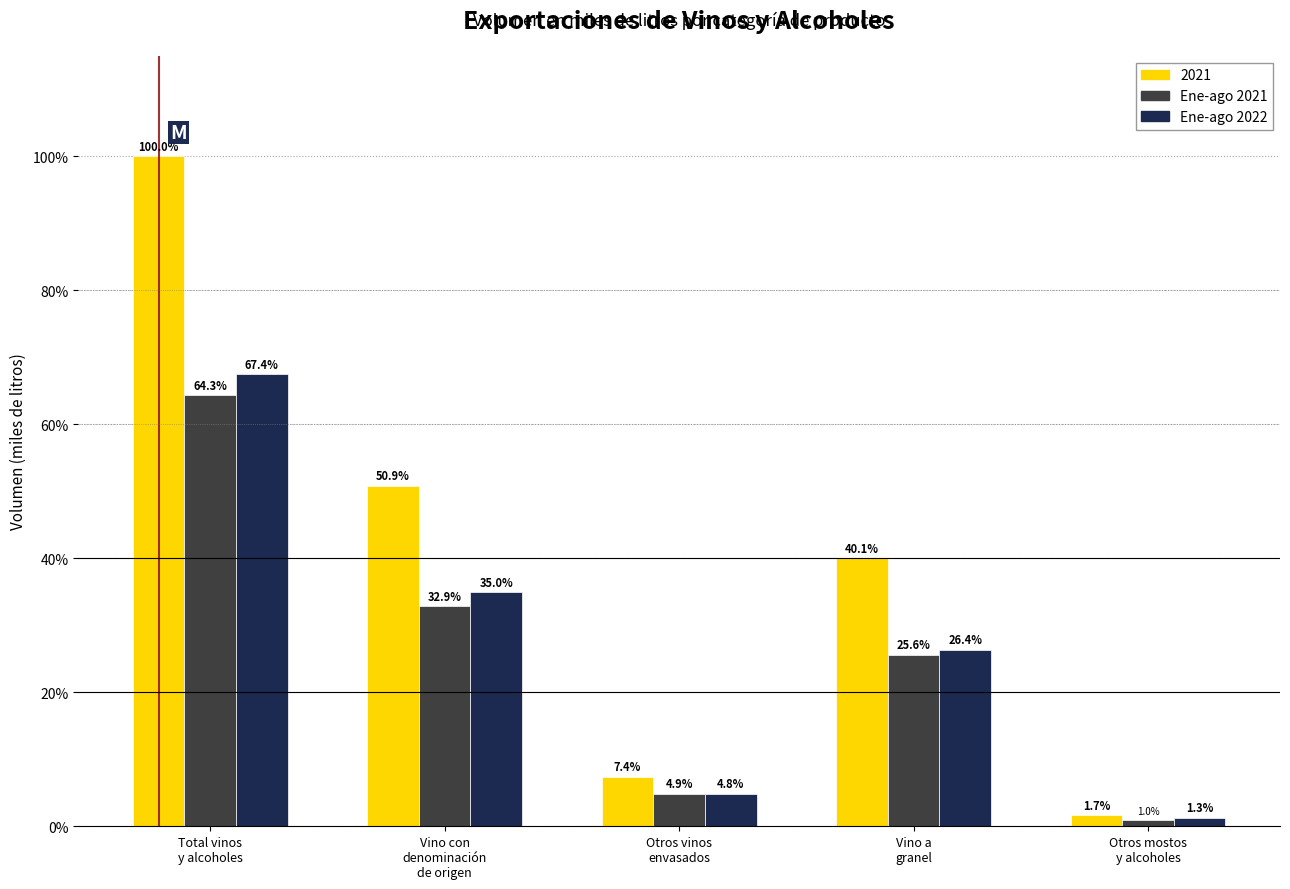

Reading left to right, what are all the values shown in this chart?

2021: 100.0	50.9	7.4	40.1	1.7
Ene-ago 2021: 64.3	32.9	4.9	25.6	1.0
Ene-ago 2022: 67.4	35.0	4.8	26.4	1.3